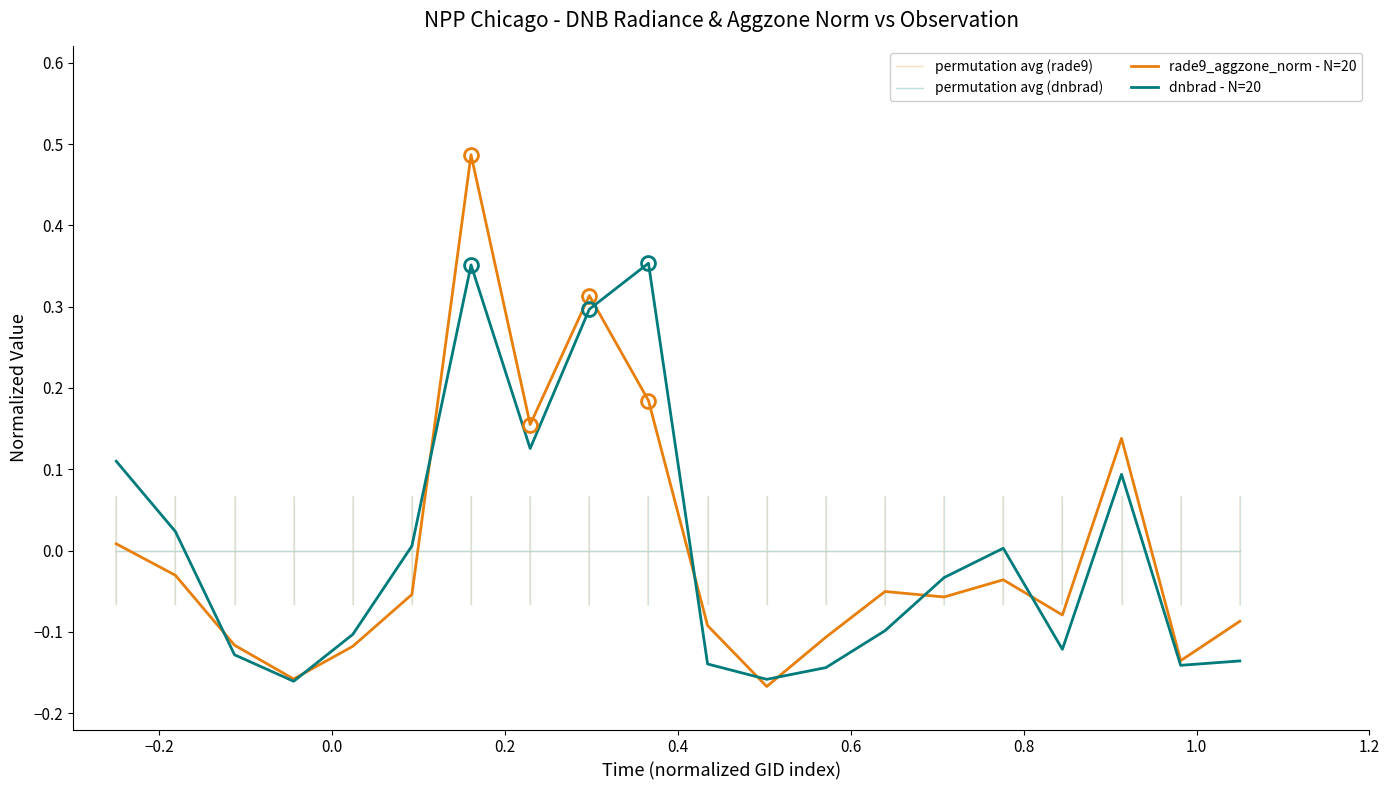

True or false: permutation avg (dnbrad) has a value of -0.0 at 17.

False